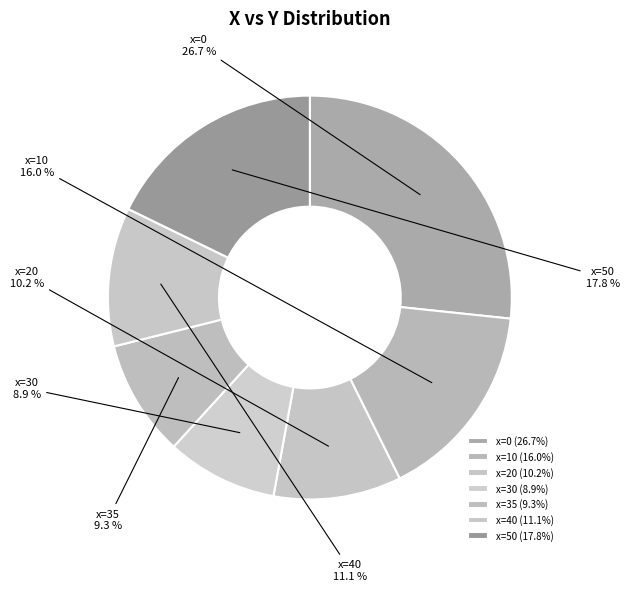

What percentage do x=0 and x=20 together represent?

36.9%